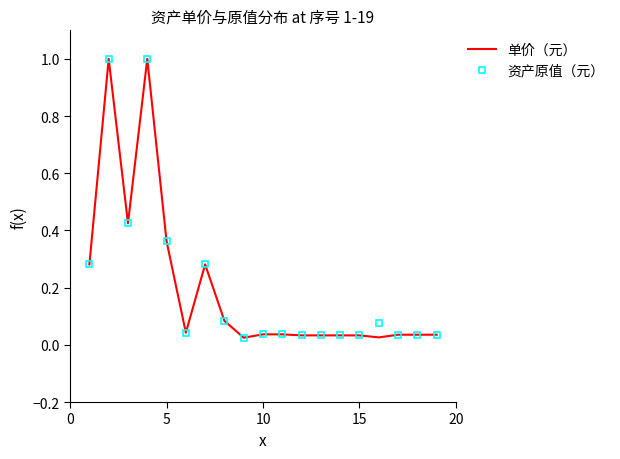

Count the number of categories in the chart.

19